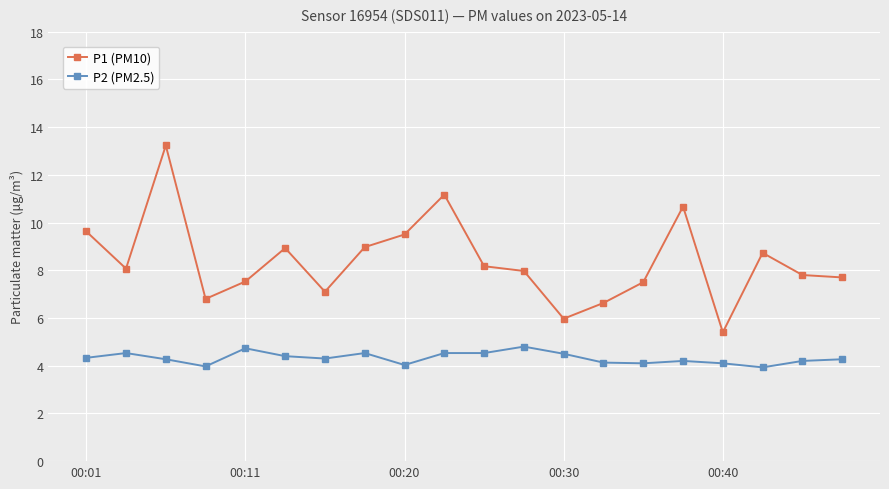

Which series has the largest total across all categories?

P1 (PM10)